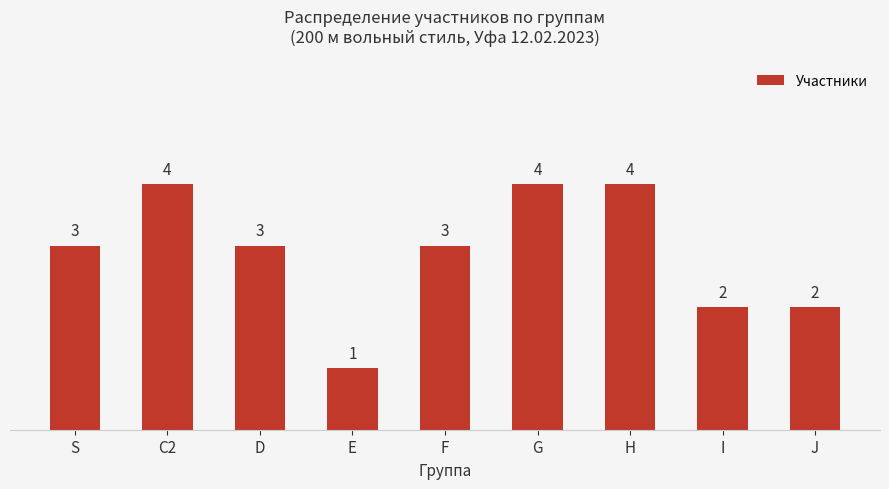

What is the change in value from E to I?

+1